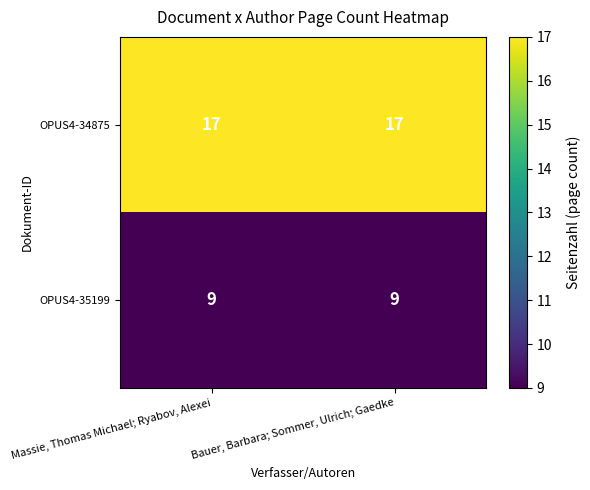

True or false: OPUS4-35199 has a value of 13 at Massie, Thomas Michael; Ryabov, Alexei.

False